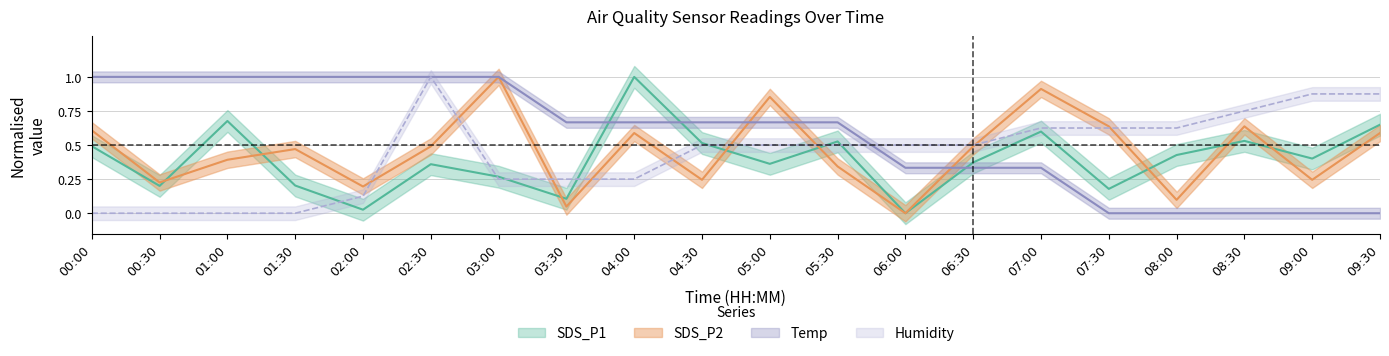

The Humidity series shows 1.0 at 07:00. True or false?

False